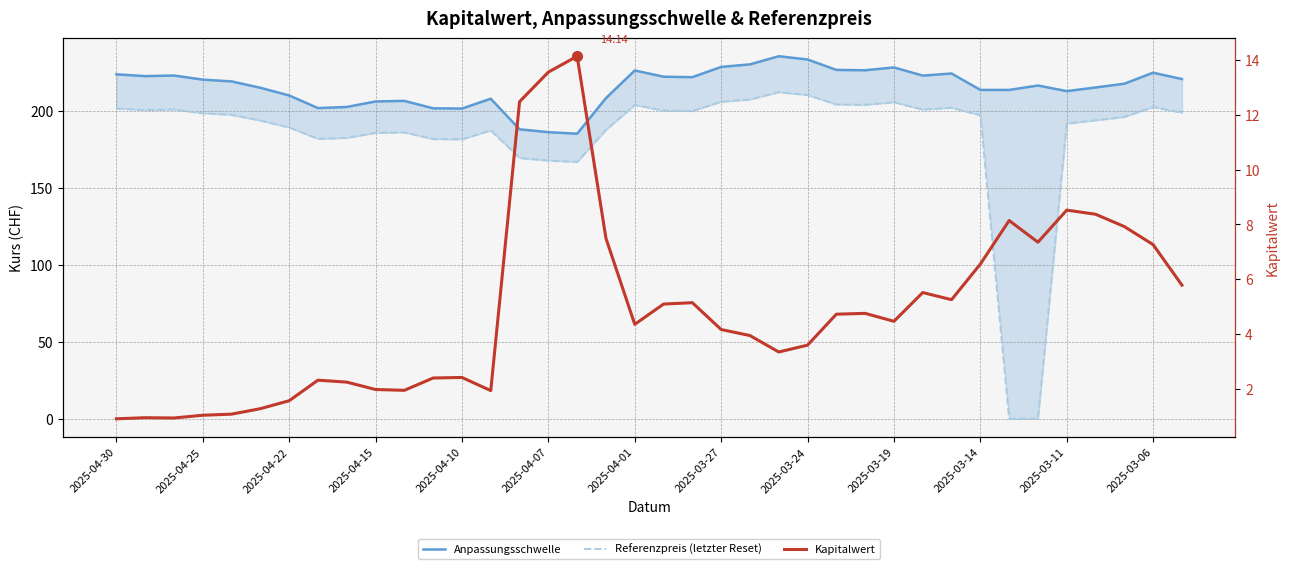

Is this an area chart (filled region under the line)?

No